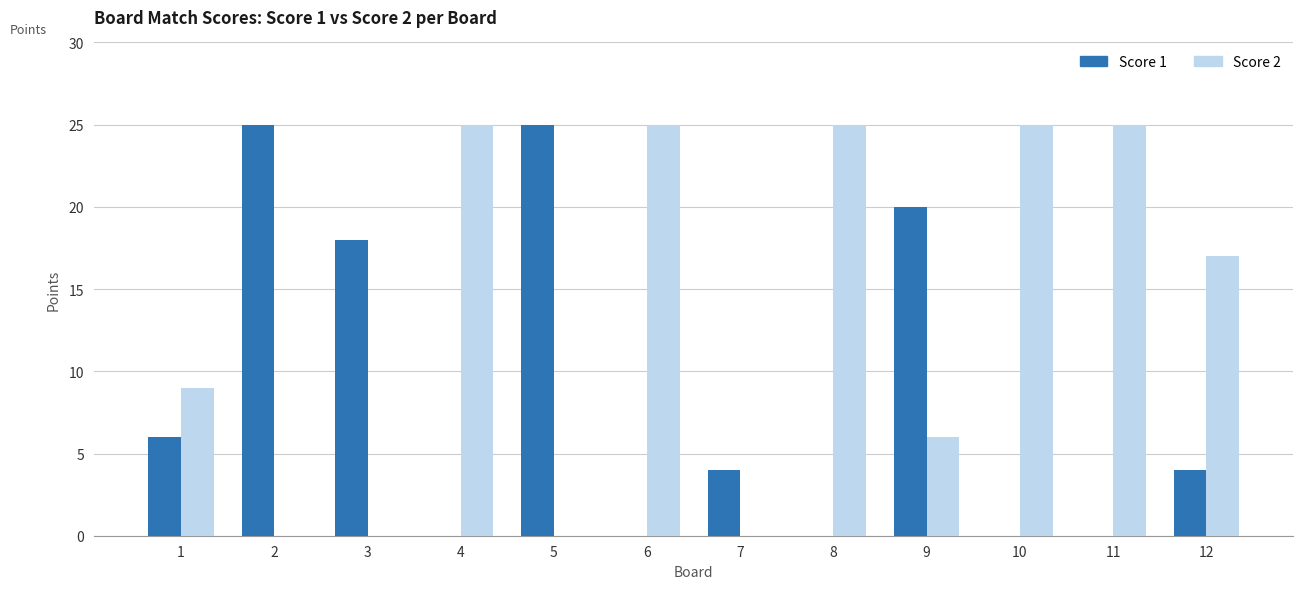

At which label does Score 1 first exceed 4?

1